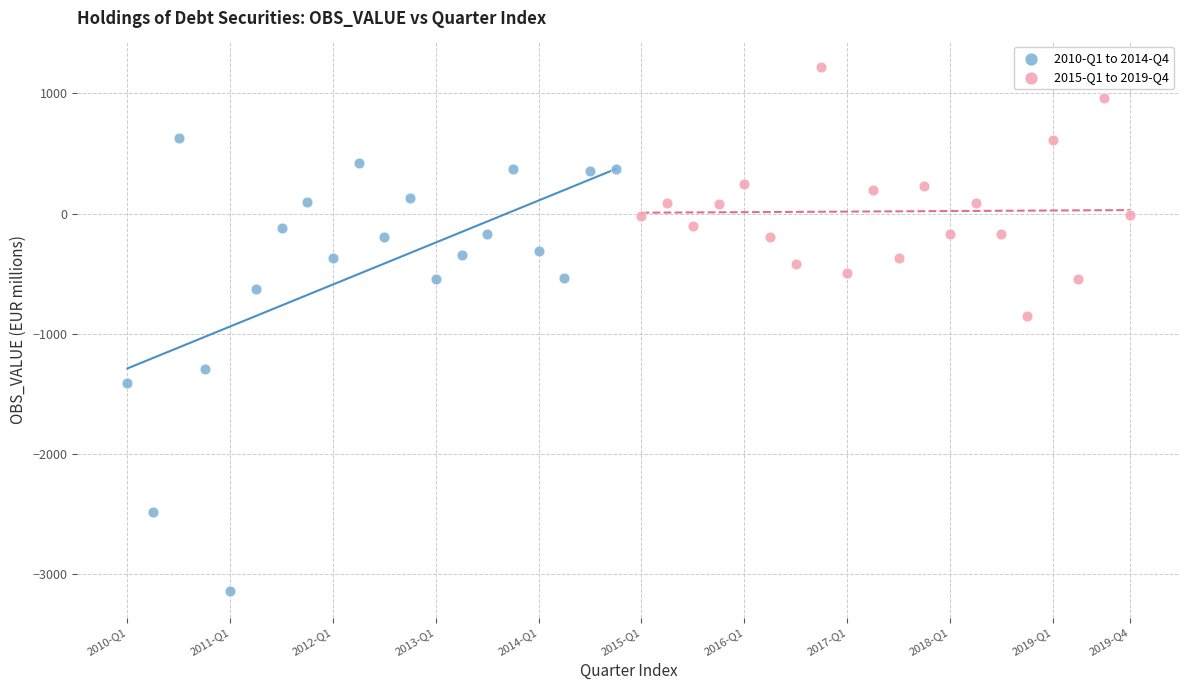

Which series reaches the maximum Y coordinate?

2015-Q1 to 2019-Q4